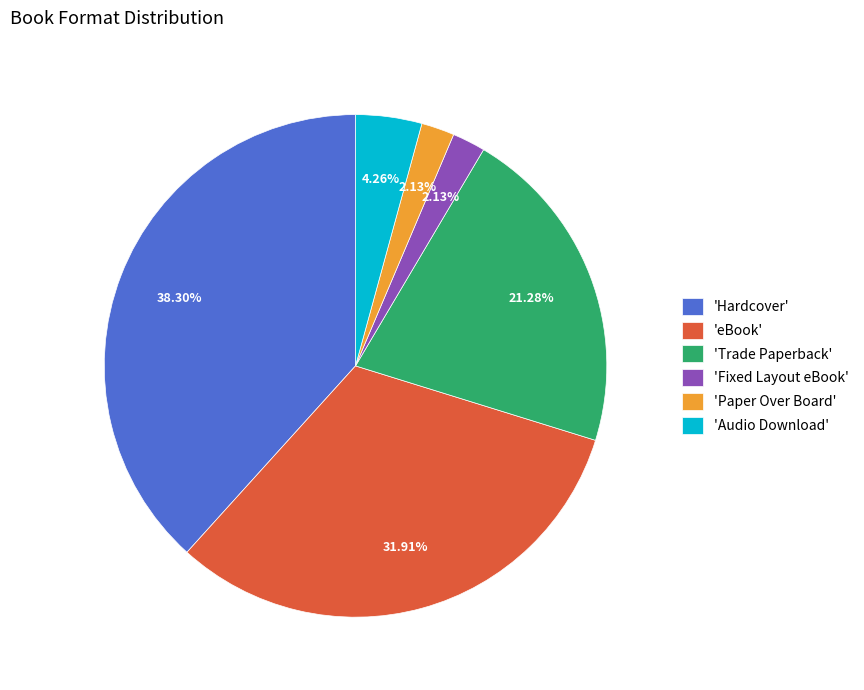

Combined, do 'Audio Download' and 'Paper Over Board' account for over 50%?

No